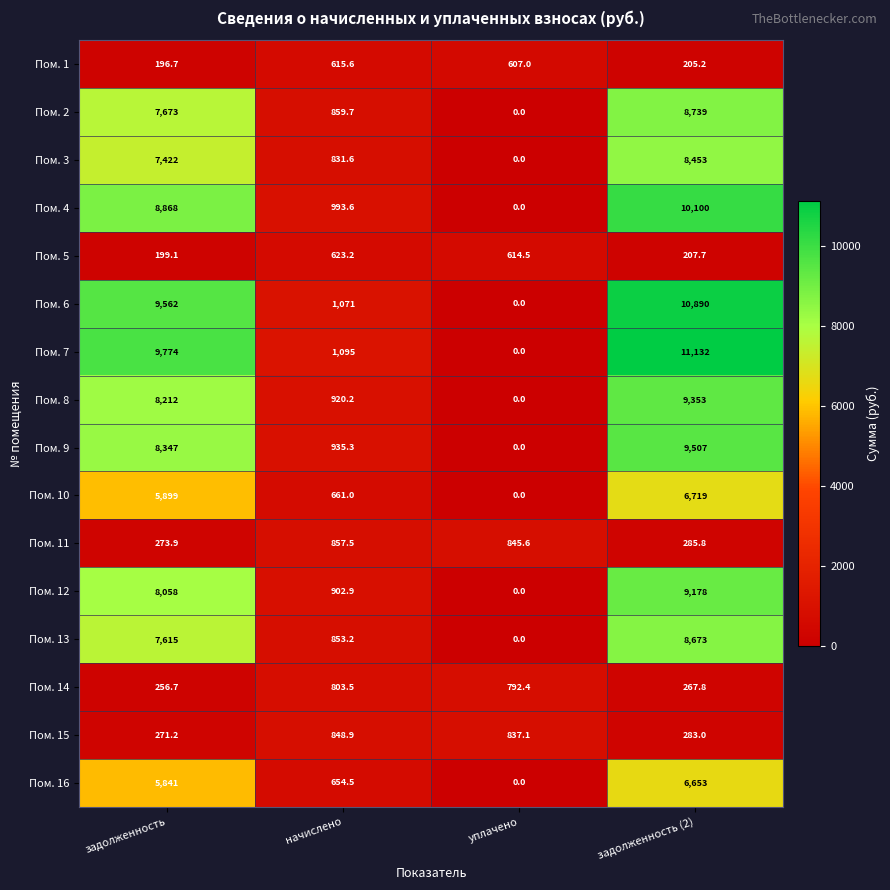

What is the total value across all series at задолженность?

88468.6